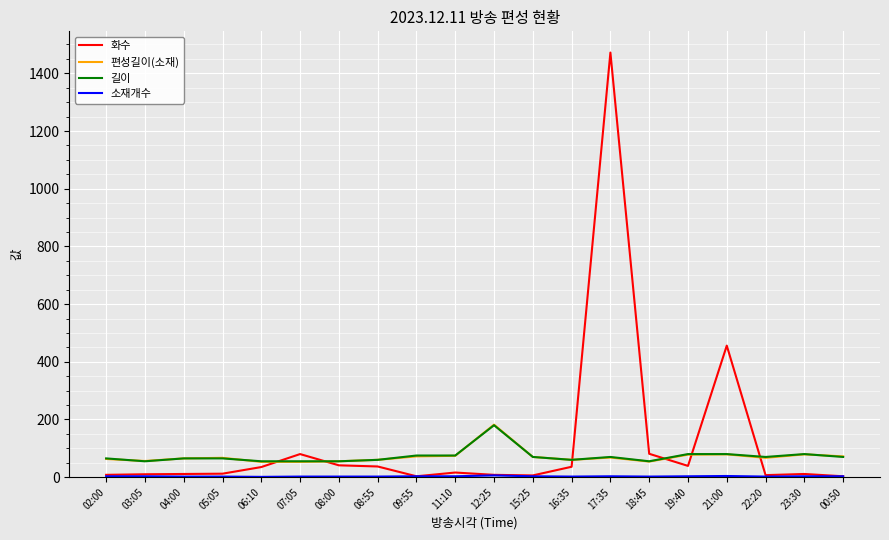

Which series changed the most between 03:05 and 19:40?

화수